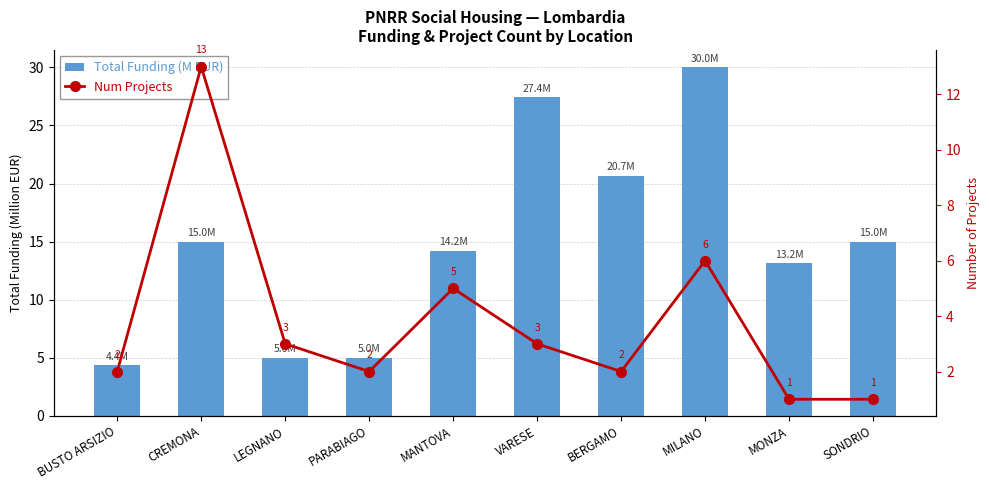

What is the label of the 5th bar from the right?

VARESE